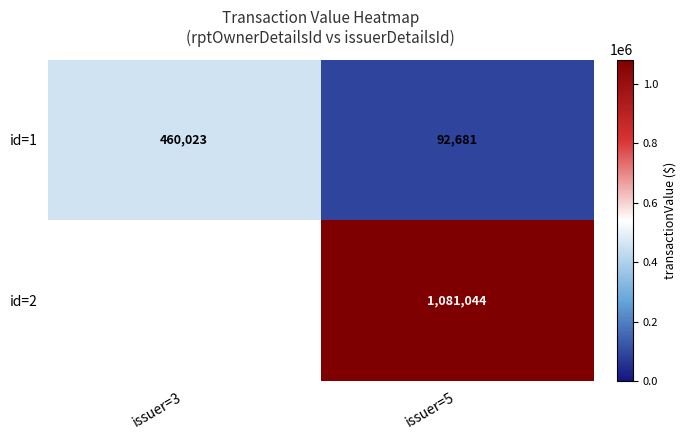

List the labels in order of id=1 value, largest first.

issuer=3, issuer=5